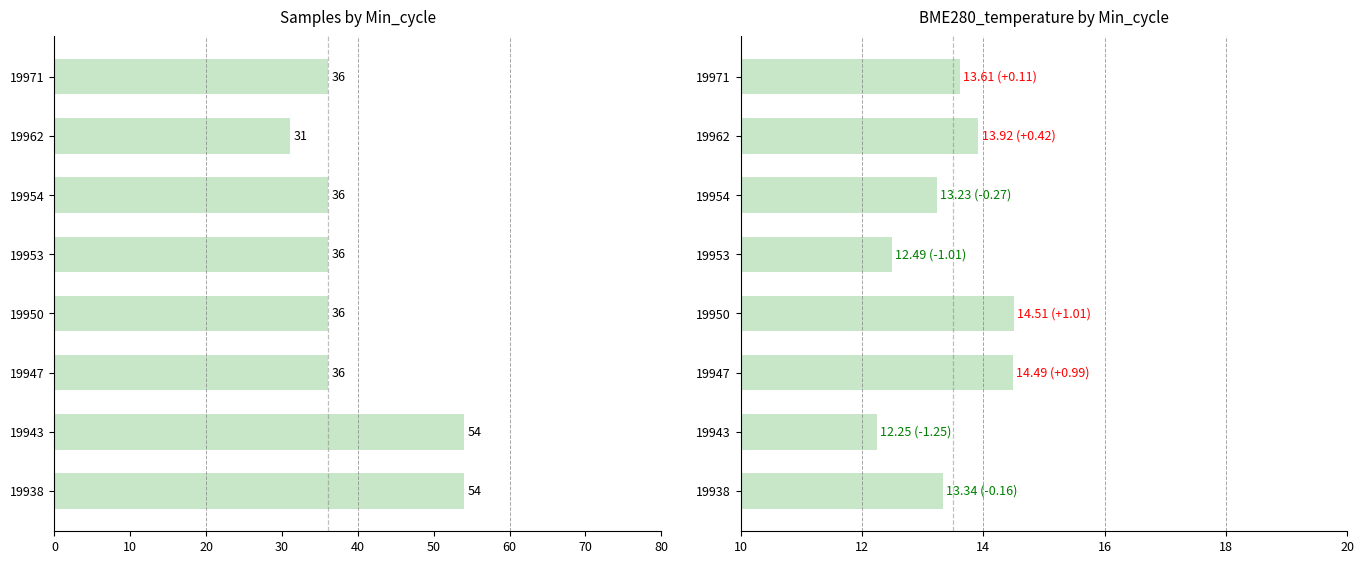

What is the average value of the Samples series?

39.9